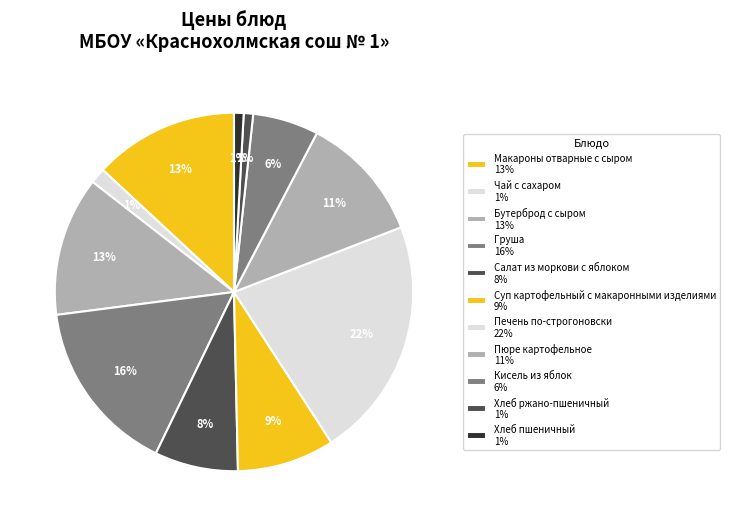

How many segments does this pie chart have?

11